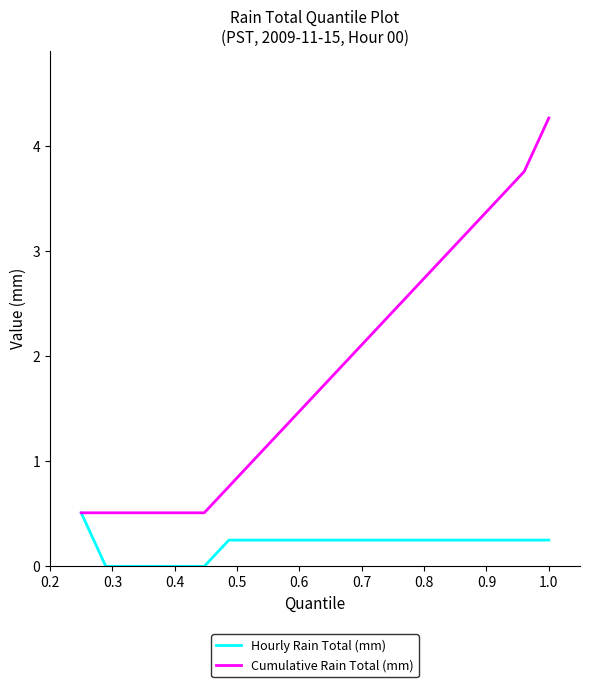

List the series in order of their overall mean, lowest first.

Hourly Rain Total (mm), Cumulative Rain Total (mm)